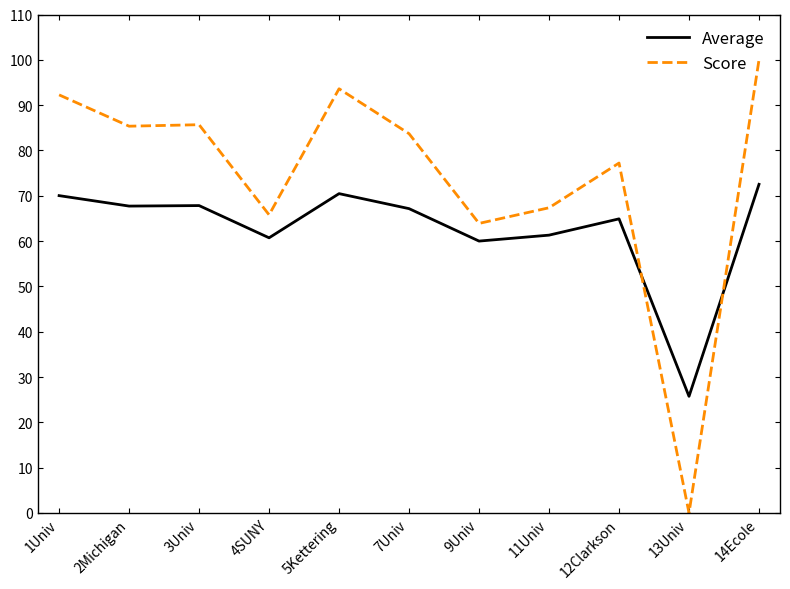

Which category has the lowest value across all series?

13Univ